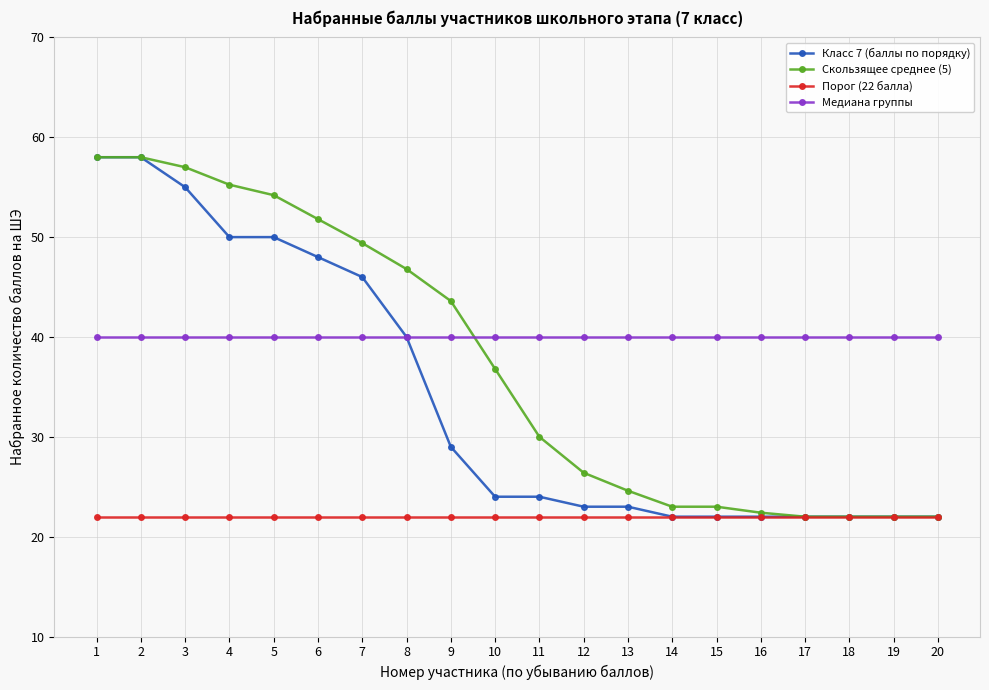

What value does the Порог (22 балла) series have at 16?

22.0